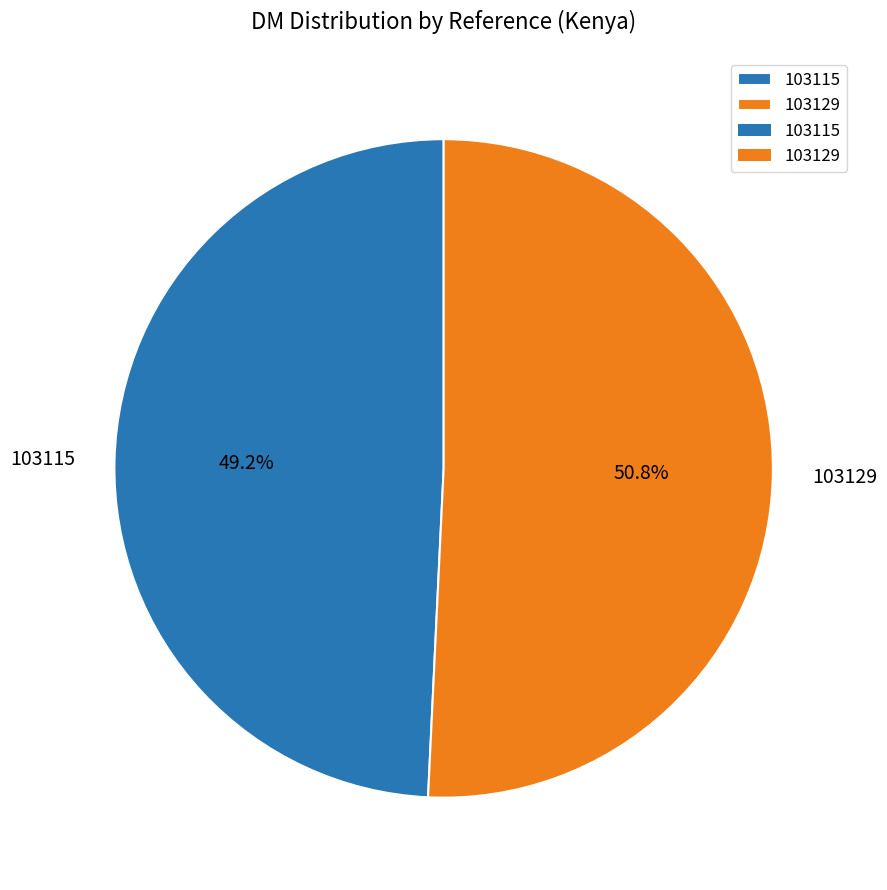

Count the number of slices in the pie.

2